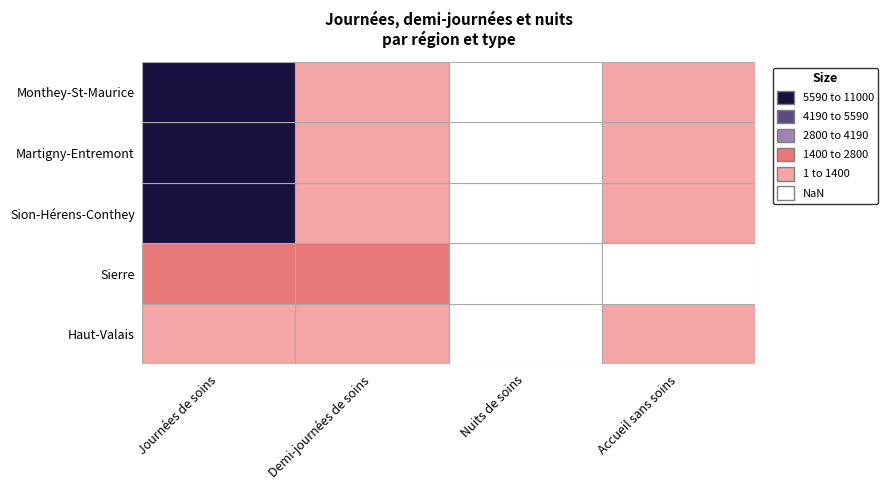

Which series changed the most between Journées de soins and Demi-journées de soins?

Martigny-Entremont